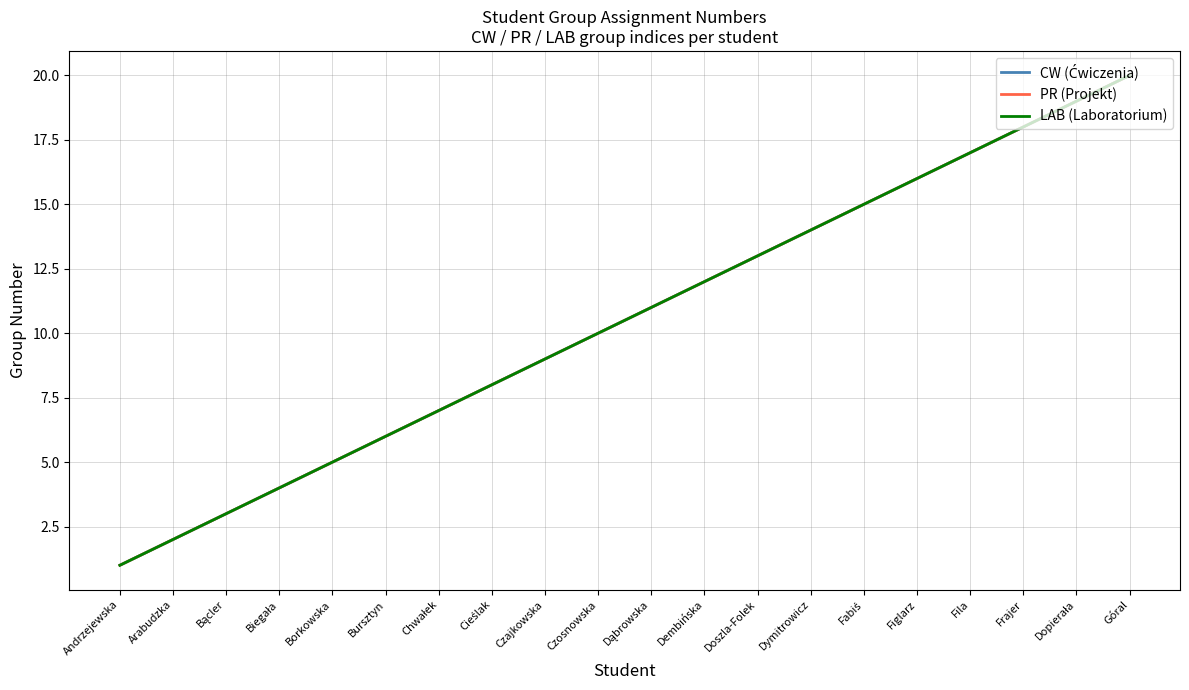

Reading left to right, transcribe all the data shown in this chart.

CW (Ćwiczenia): 1	2	3	4	5	6	7	8	9	10	11	12	13	14	15	16	17	18	19	20
PR (Projekt): 1	2	3	4	5	6	7	8	9	10	11	12	13	14	15	16	17	18	19	20
LAB (Laboratorium): 1	2	3	4	5	6	7	8	9	10	11	12	13	14	15	16	17	18	19	20